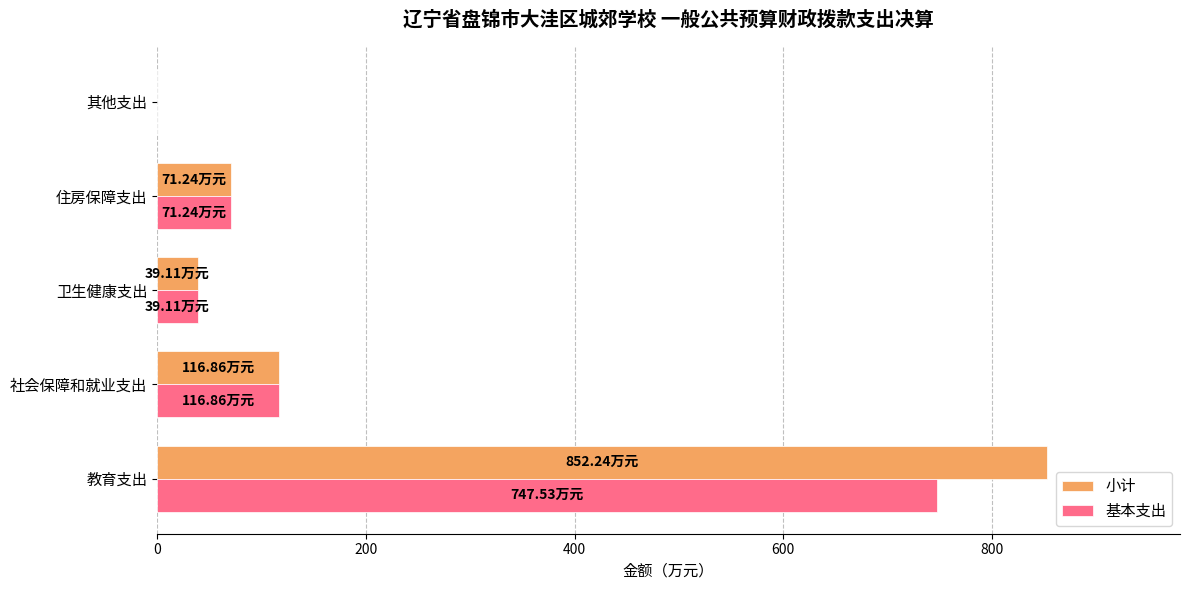

Which series has the largest total across all categories?

小计